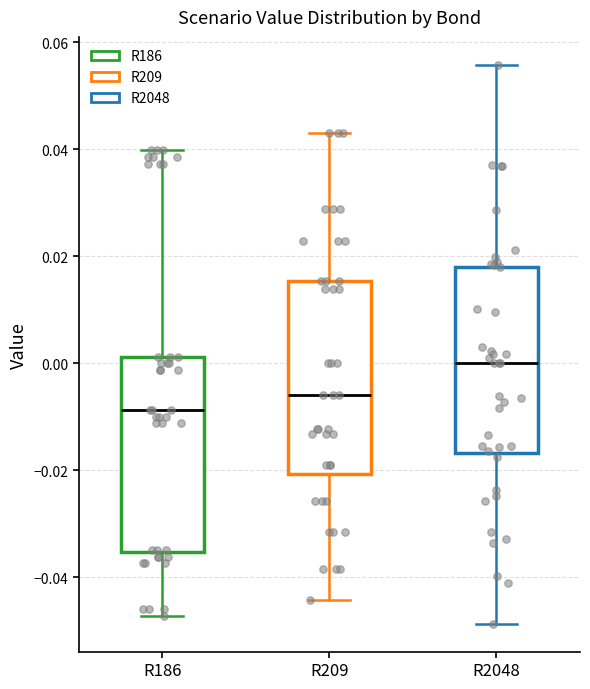

Where does the lower whisker of the box for R2048 end on the y-axis? The values are not printed on the chart, so give them approximately, as read against the axis.

-0.048